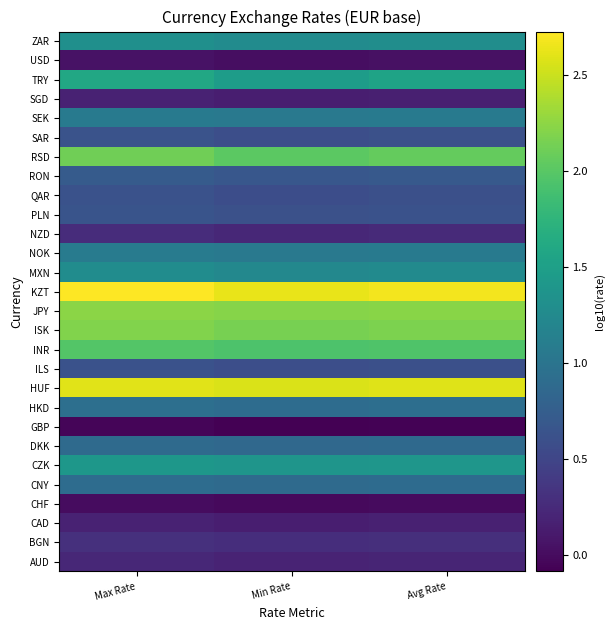

What is the total value across all series at Max Rate?

28.8